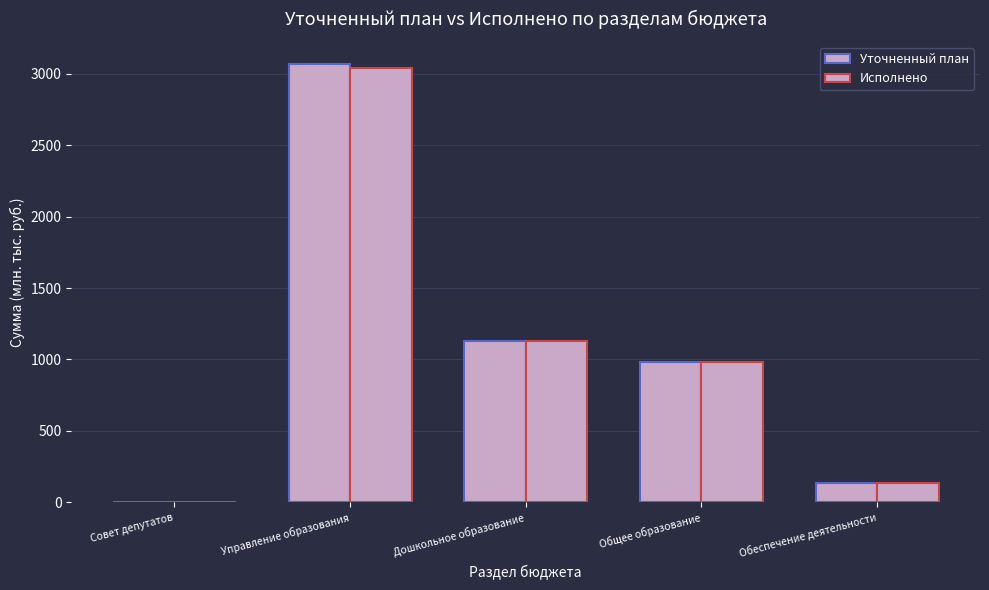

Does the chart contain stacked bars?

No